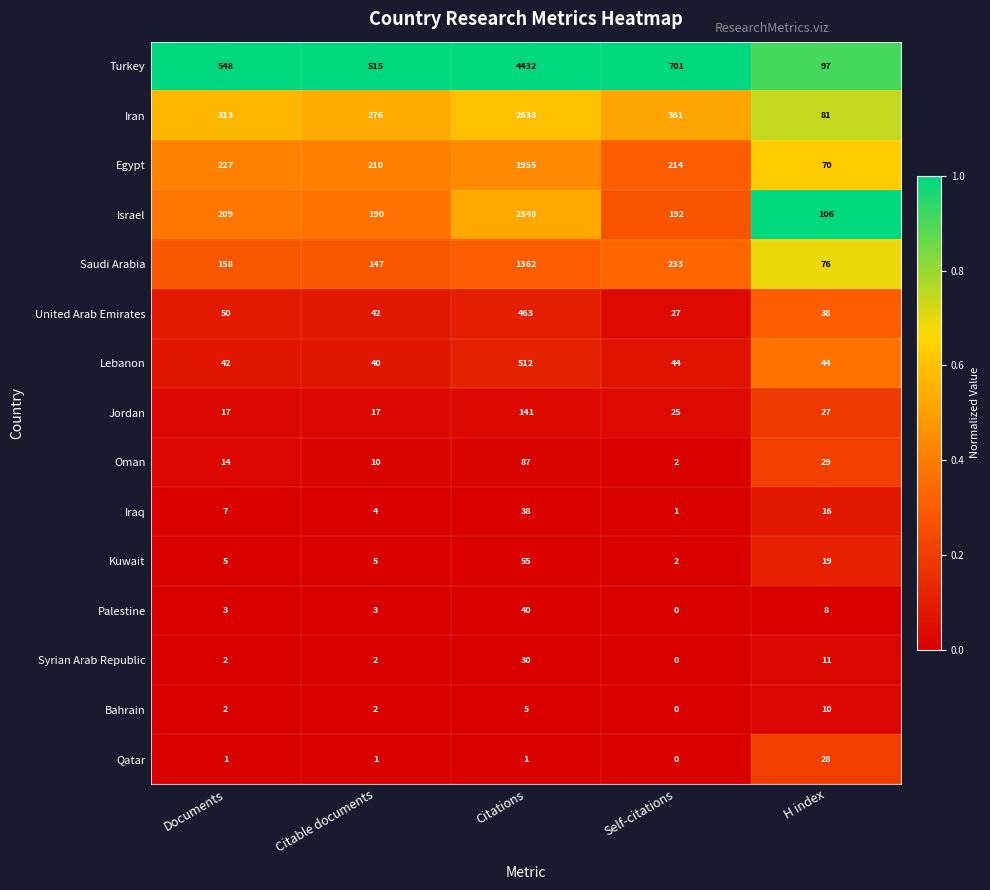

List the series in order of their peak value, lowest first.

Bahrain, Qatar, Syrian Arab Republic, Iraq, Palestine, Kuwait, Oman, Jordan, United Arab Emirates, Lebanon, Saudi Arabia, Egypt, Israel, Iran, Turkey